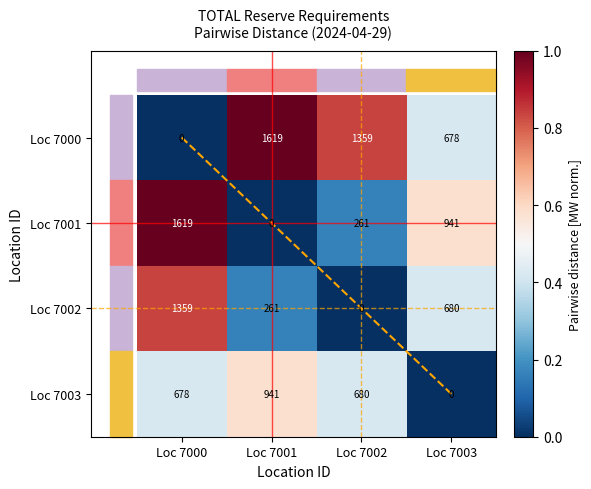

Where is Loc 7000 nearest to the value 0?

Loc 7000